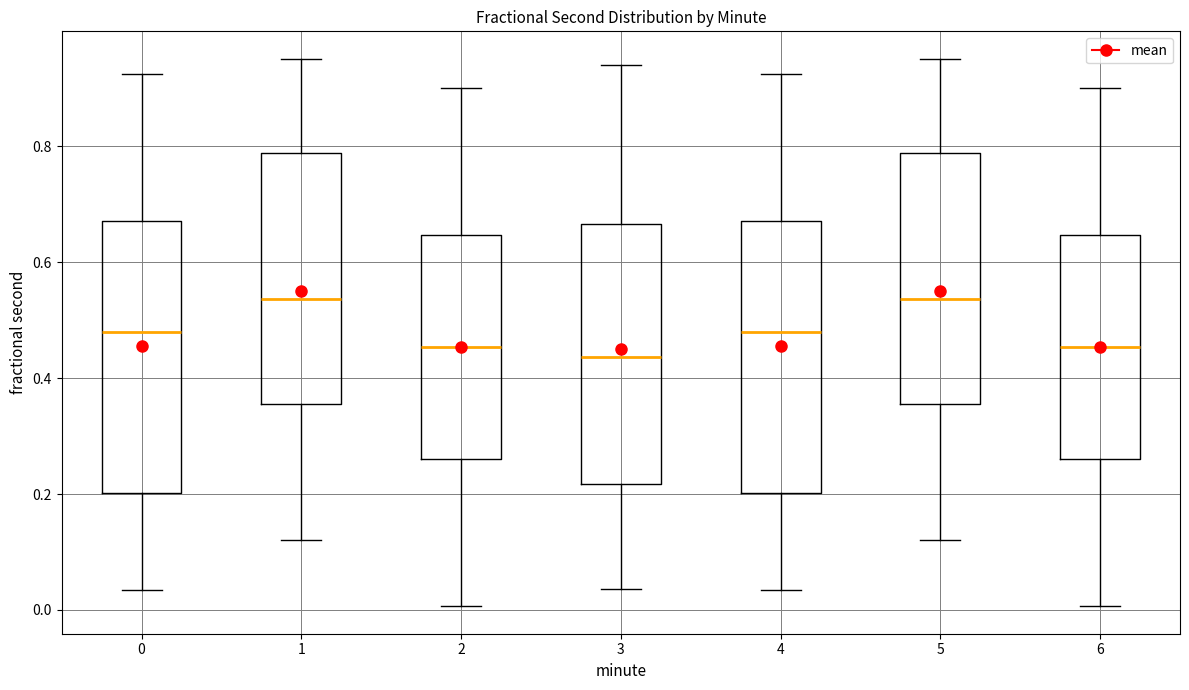

Reading left to right, transcribe this box plot: for each box, give where its median line is, the range the box spans, and where its two whiskers end, as read against the y-axis. The values are not printed on the chart, so give them approximately, as read against the axis.

0: median 0.48, box 0.20 to 0.68, whiskers 0.04 to 0.92
1: median 0.54, box 0.36 to 0.78, whiskers 0.12 to 0.96
2: median 0.46, box 0.26 to 0.64, whiskers 0.00 to 0.90
3: median 0.44, box 0.22 to 0.66, whiskers 0.04 to 0.94
4: median 0.48, box 0.20 to 0.68, whiskers 0.04 to 0.92
5: median 0.54, box 0.36 to 0.78, whiskers 0.12 to 0.96
6: median 0.46, box 0.26 to 0.64, whiskers 0.00 to 0.90